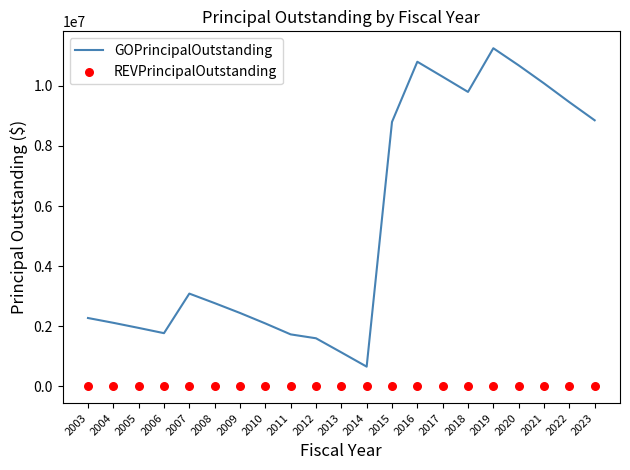

Which series has the widest spread of Y values?

GOPrincipalOutstanding